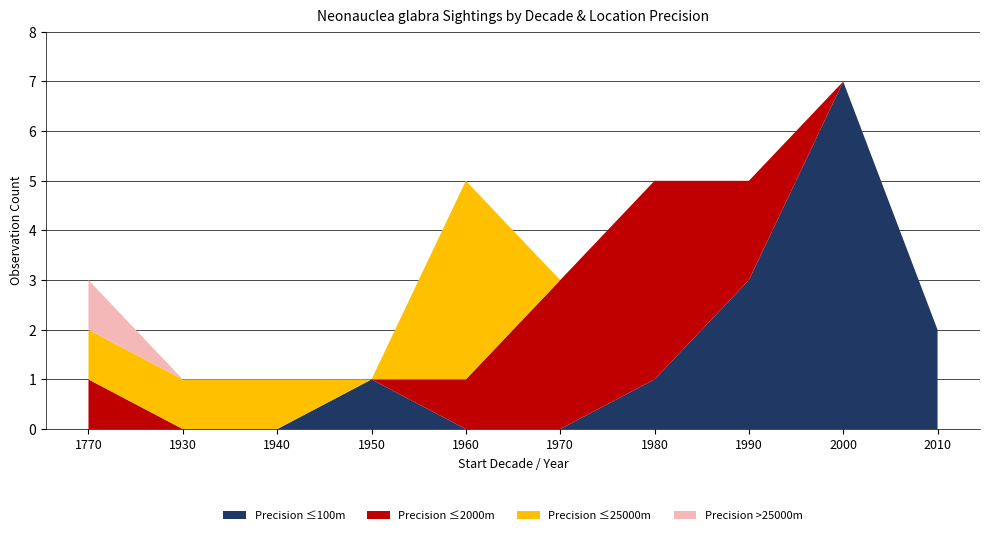

True or false: Precision ≤100m has a value of 0 at 1960.

True